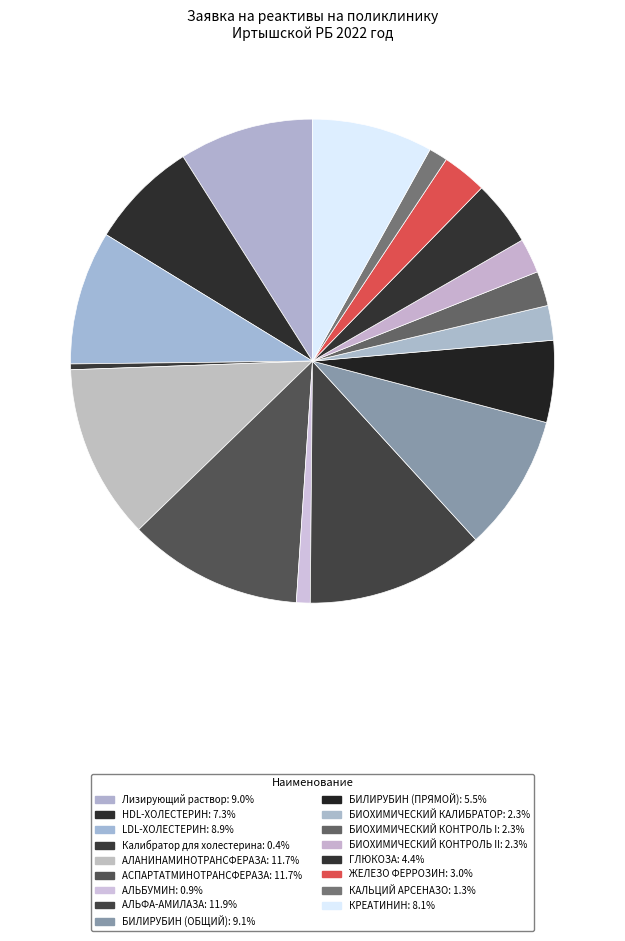

How many slices are in this pie chart?

17